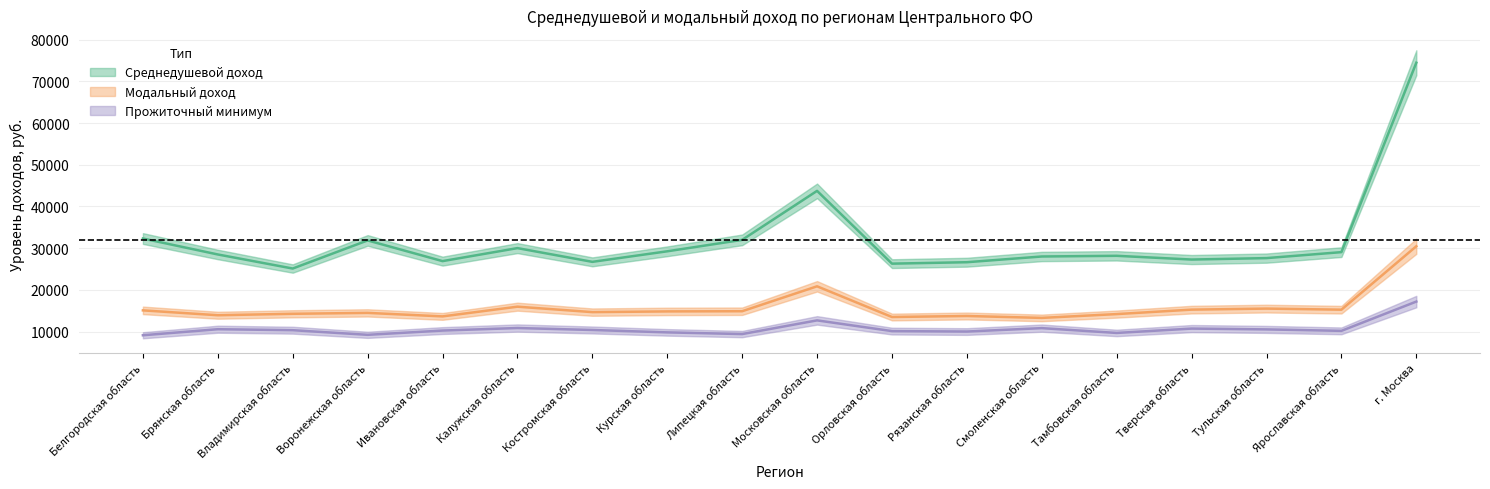

Reading left to right, extract all data points from this chart.

Среднедушевой доход: 32322.3	28497.0	25124.5	31865.4	26901.6	30020.6	26727.4	29257.6	31998.6	43749.0	26296.5	26639.1	28012.4	28175.7	27281.1	27624.8	29055.6	74475.2
Модальный доход: 15093.6	13926.4	14272.7	14490.9	13648.1	15978.6	14672.6	14843.4	14888.2	20863.4	13500.2	13747.2	13288.5	14202.3	15269.7	15519.8	15257.7	30469.4
Прожиточный минимум: 9126.0	10575.0	10340.0	9232.0	10253.0	10859.0	10390.0	9818.0	9410.0	12694.0	10123.0	10018.0	10833.0	9682.0	10725.0	10531.0	10183.0	17202.0